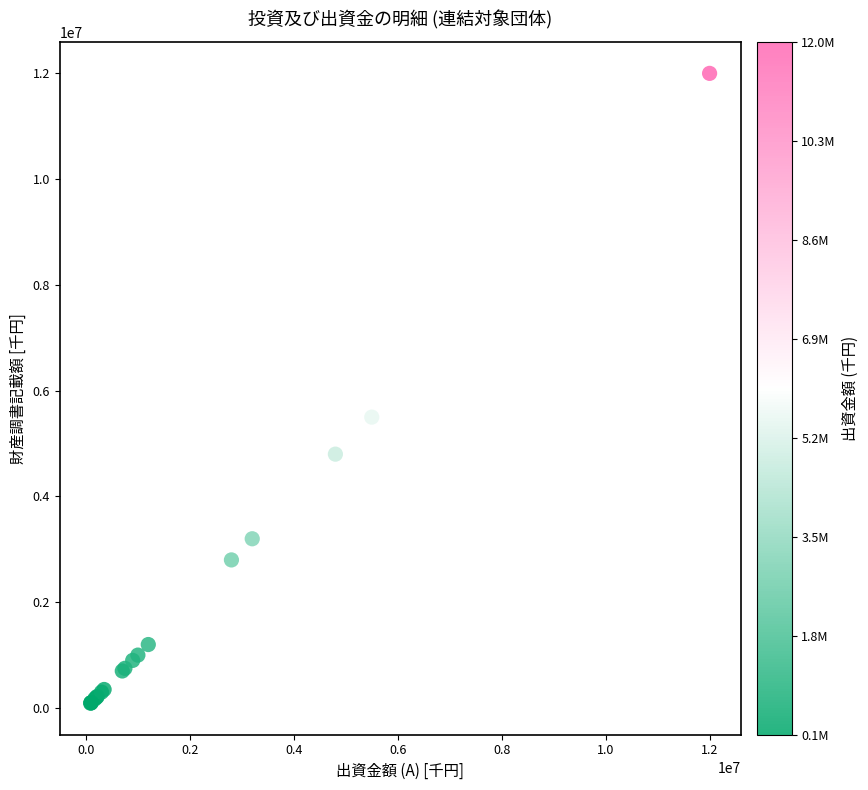

What Y value in the scatter plot is closest to 6045050?

5500000